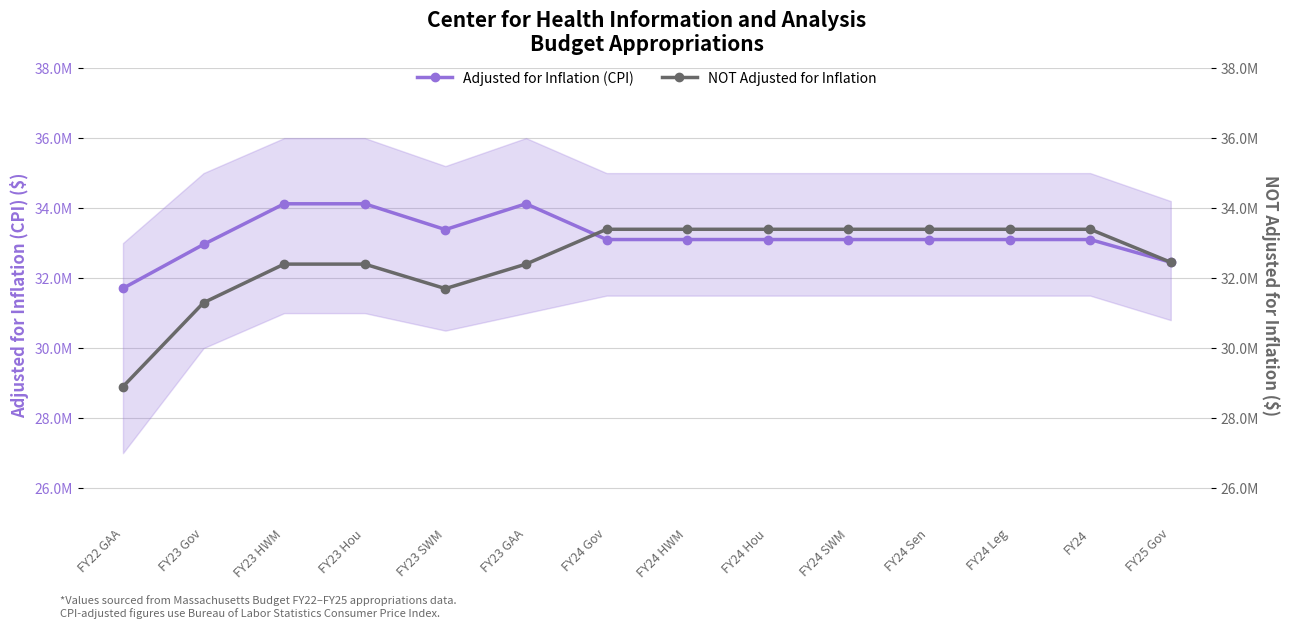

Where does the NOT Adjusted for Inflation series first go above 33394788?

FY24 Gov